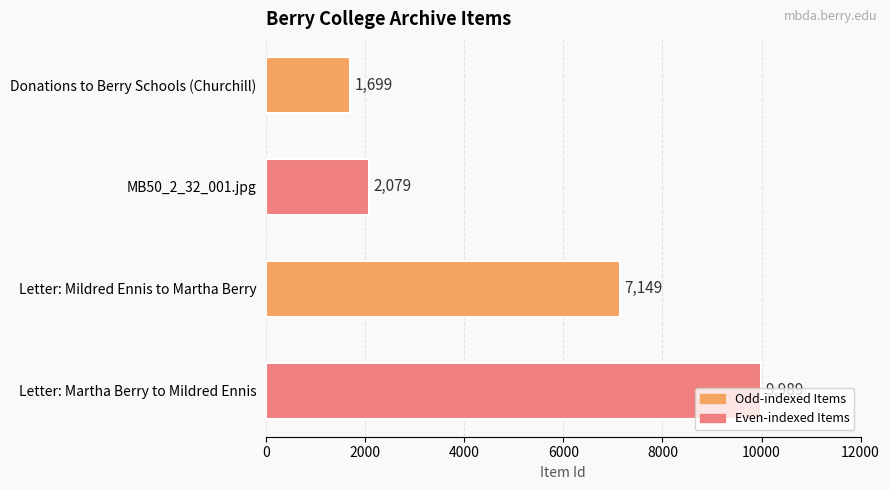

True or false: the data shows 1396 at MB50_2_32_001.jpg.

False